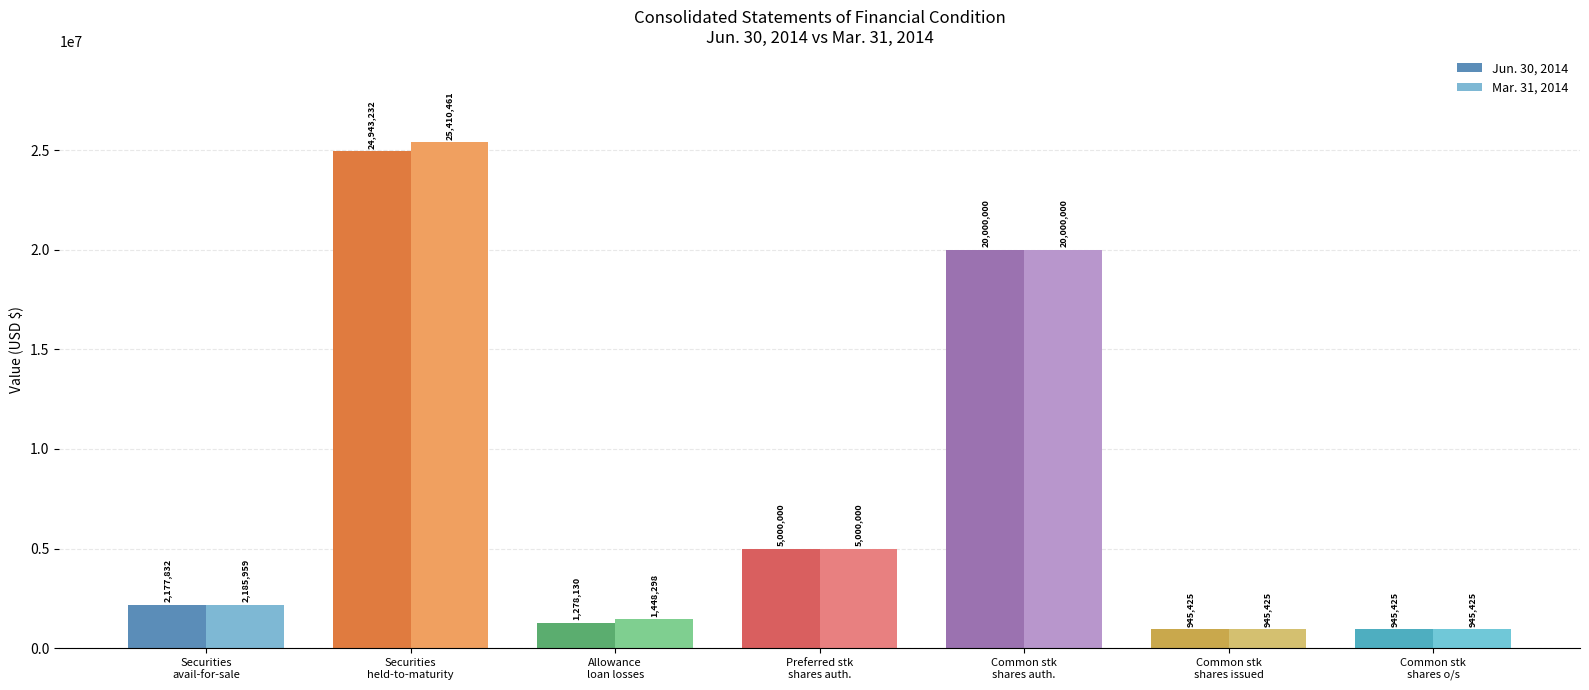

What is the difference between the Mar. 31, 2014 values at Allowance for loan losses and Common stock shares authorized?

18551702